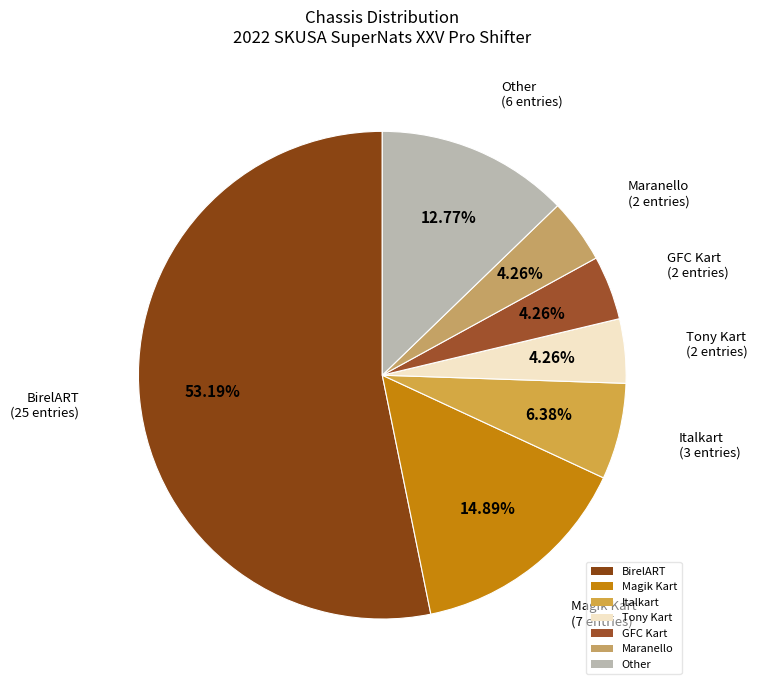

Combined, do Other and GFC Kart account for over 50%?

No